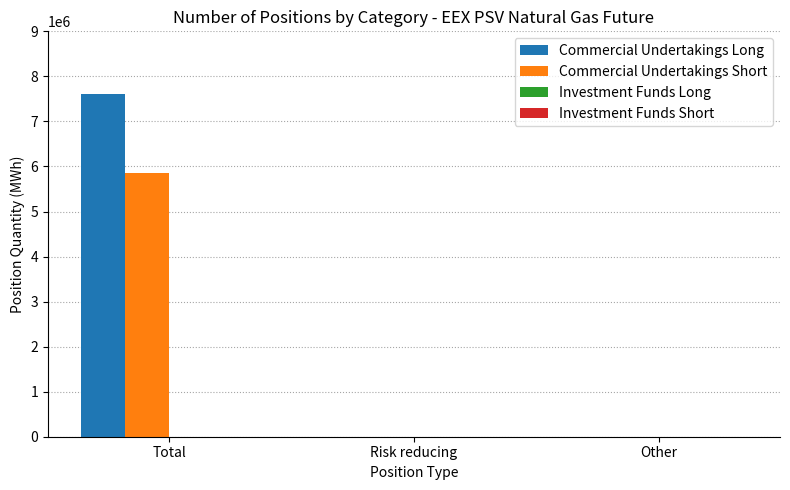

Which series has the largest range (max minus min)?

Commercial Undertakings Long